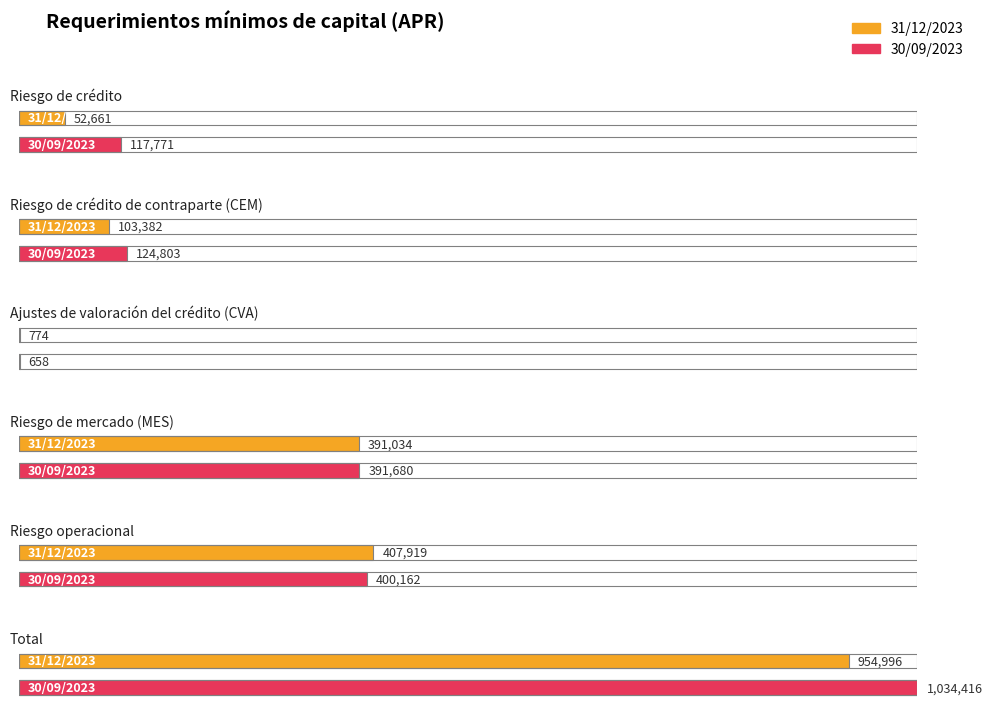

The value of 31/12/2023 at Riesgo operacional is 407919. True or false?

True